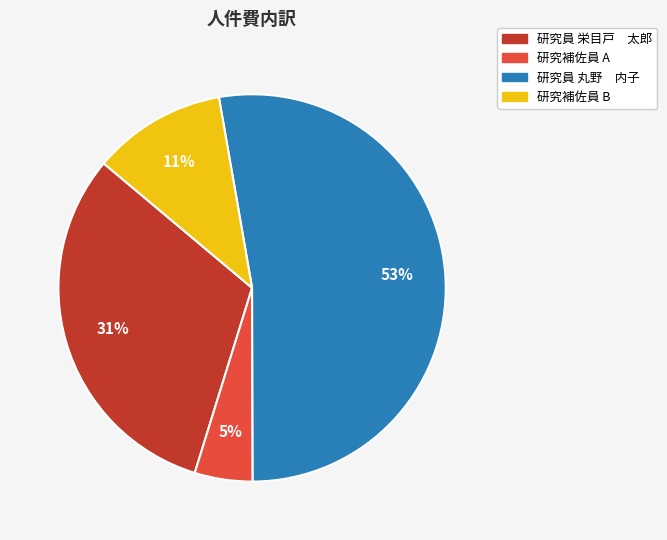

To the nearest percent, what is the combined percentage of 研究補佐員 A and 研究員 栄目戸 太郎?

36%